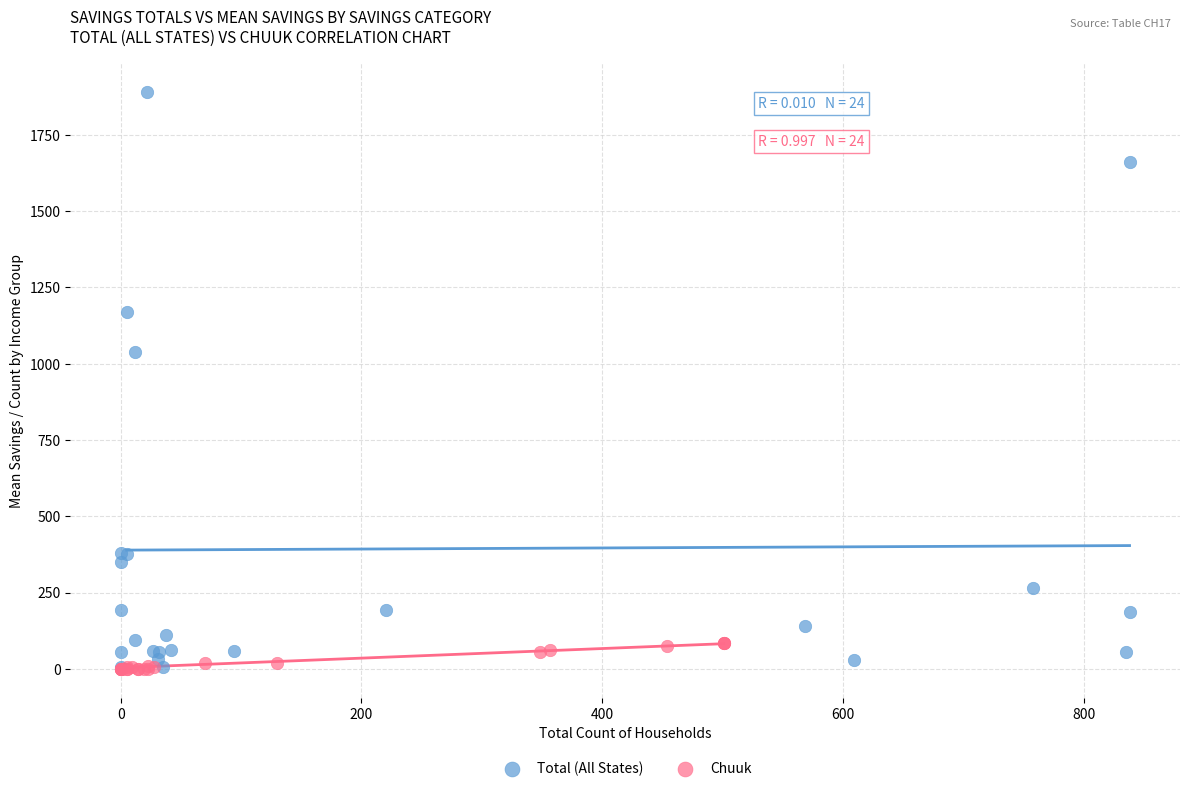

What are all the series names shown in the legend?

Total (All States), Chuuk